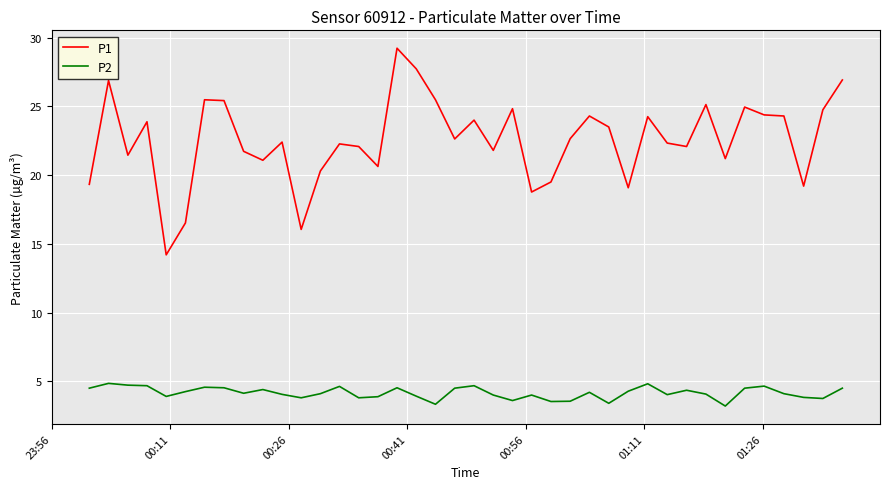

Which series has the largest total across all categories?

P1